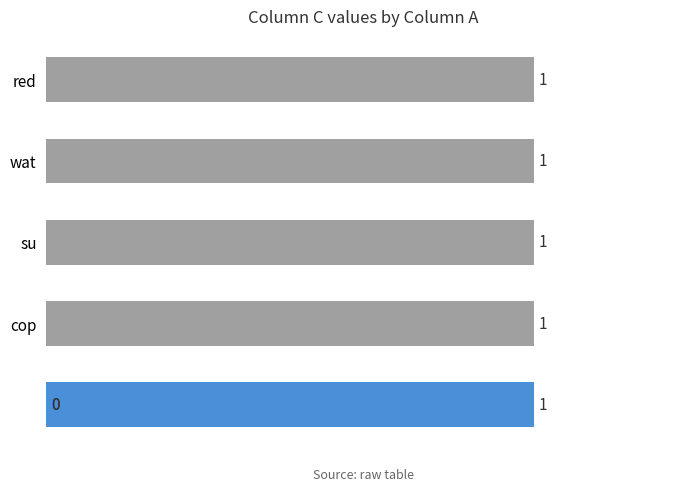

Is it true that the value at wat is 2?

False